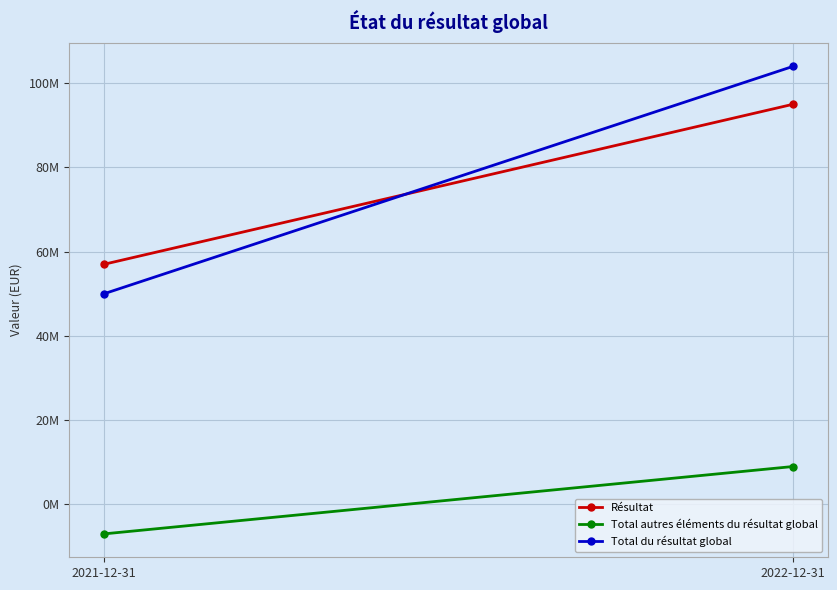

List the labels in order of Total du résultat global value, largest first.

2022-12-31, 2021-12-31